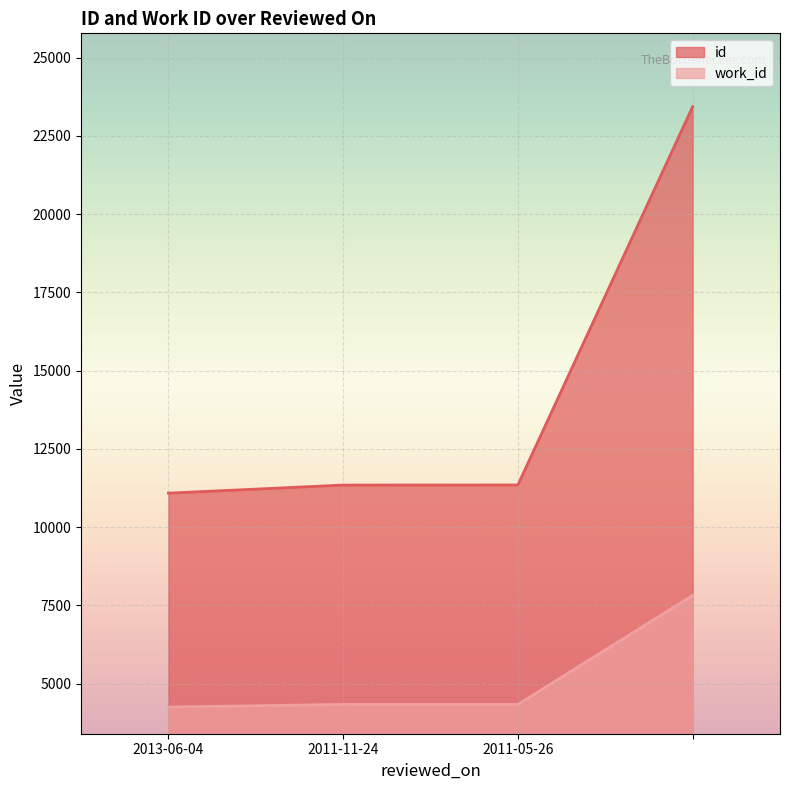

Count the number of data series in this chart.

2